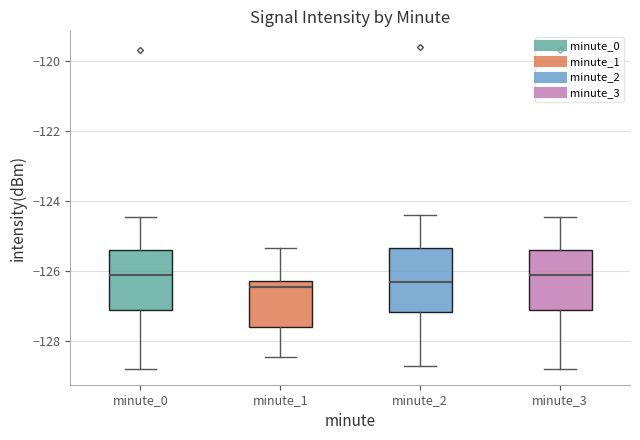

Reading left to right, read every box against the y-axis: the position of its median line, the range the box covers, and the ends of its whiskers. The values are not printed on the chart, so give them approximately, as read against the axis.

minute_0: median -126.2, box -127.2 to -125.4, whiskers -128.8 to -124.4
minute_1: median -126.4, box -127.6 to -126.2, whiskers -128.4 to -125.4
minute_2: median -126.2, box -127.2 to -125.4, whiskers -128.6 to -124.4
minute_3: median -126.2, box -127.2 to -125.4, whiskers -128.8 to -124.4